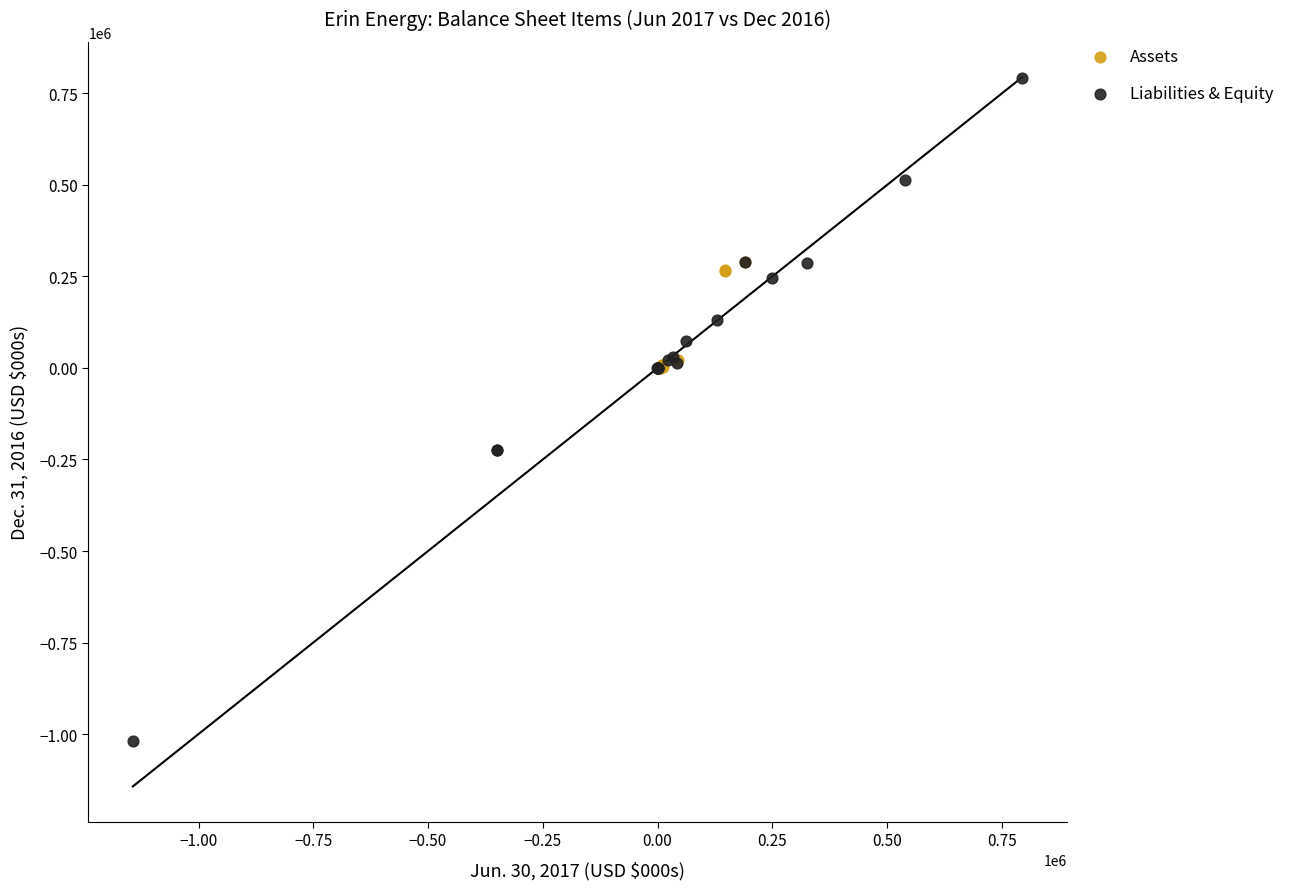

What are all the series names shown in the legend?

Assets, Liabilities & Equity